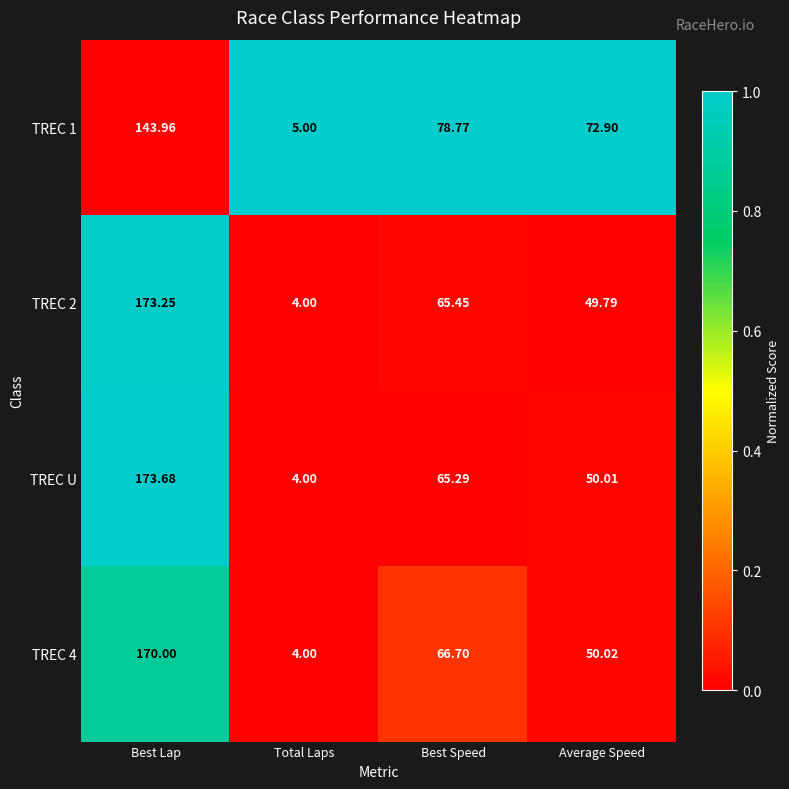

Where is TREC U nearest to the value 88?

Best Speed